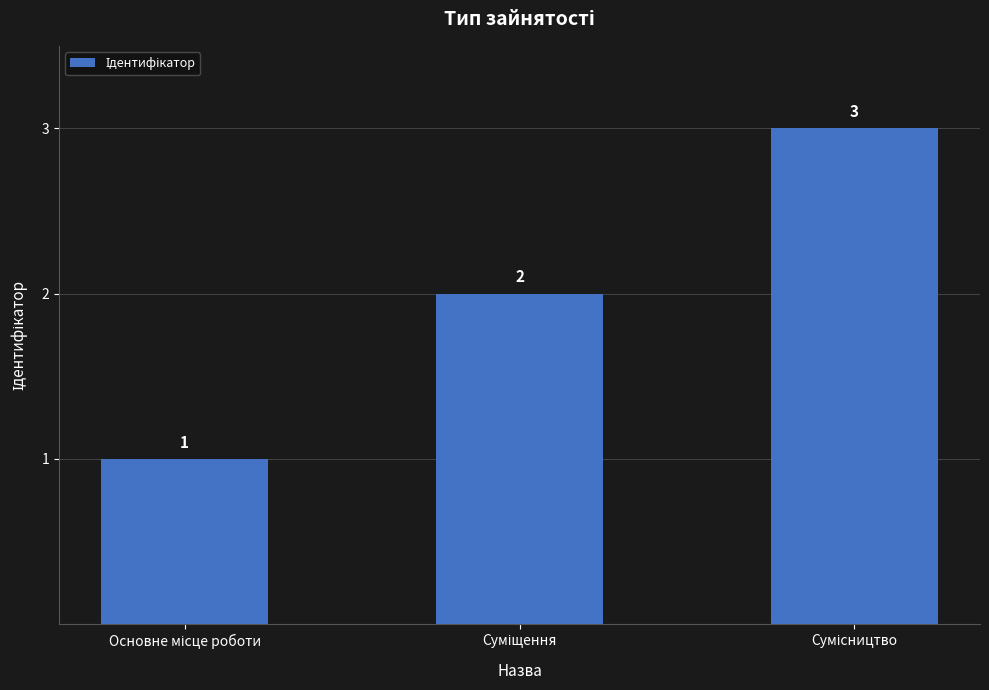

Are the bars horizontal?

No